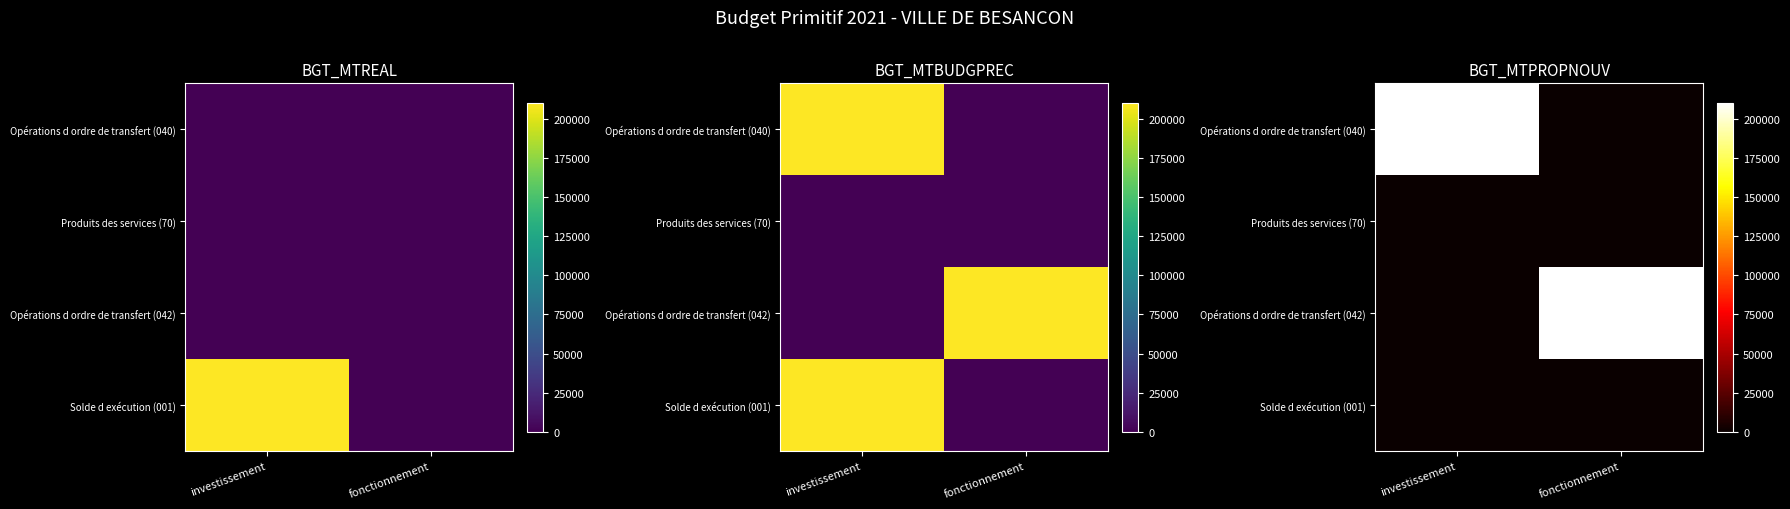

Where is Opérations d ordre de transfert (040) nearest to the value 105238?

fonctionnement